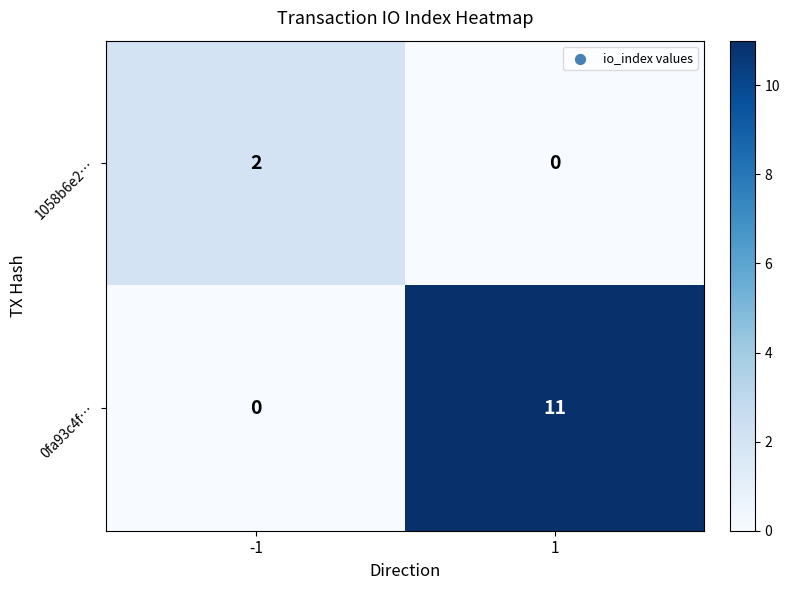

What is the total value across all series at 1?

11